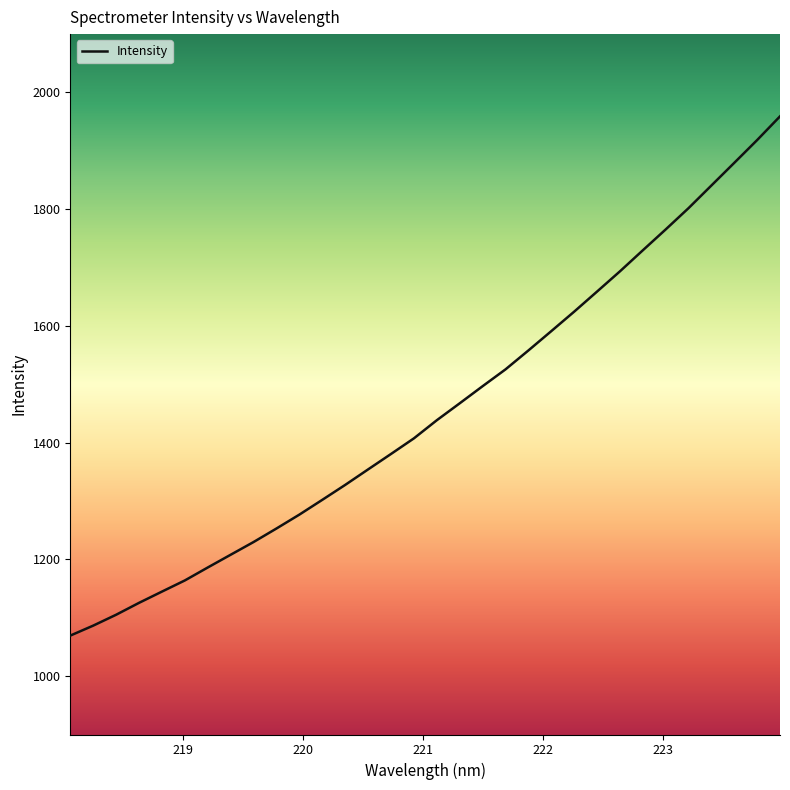

Count the number of data series in this chart.

1